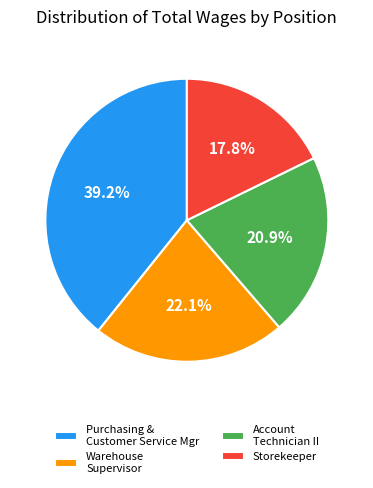

To the nearest percent, what is the difference between the largest and smallest slice percentages?

21%